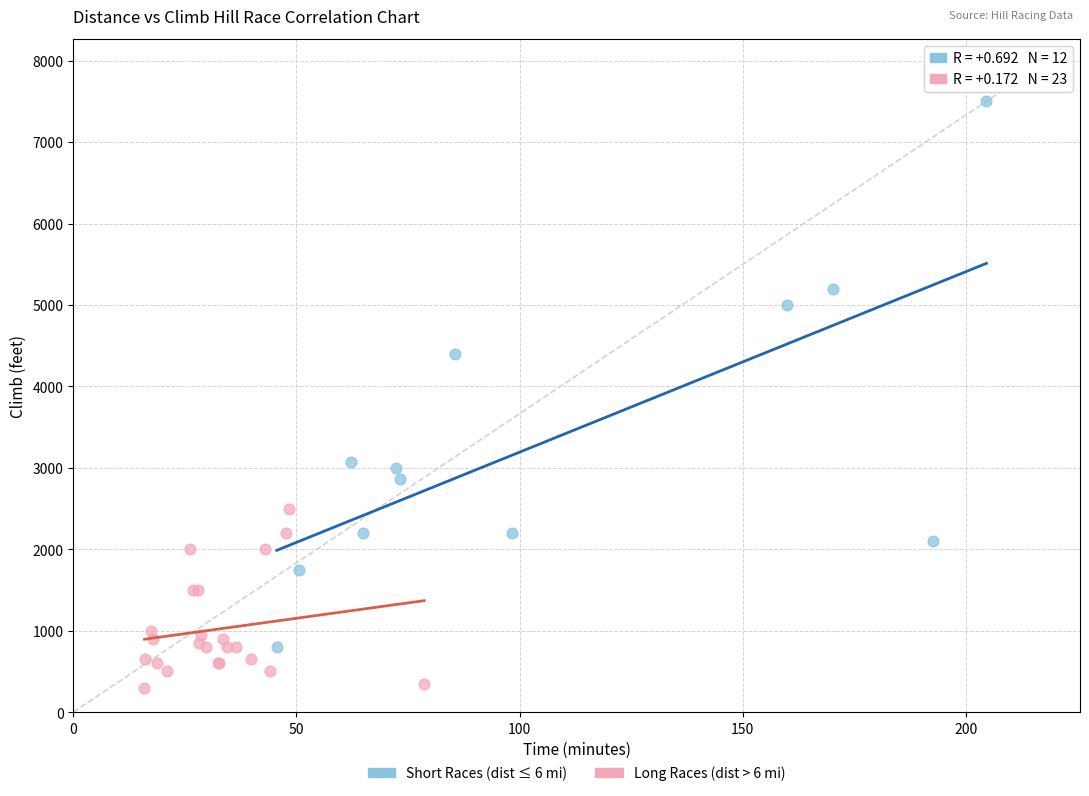

Which series reaches the minimum Y coordinate?

Long Races (dist > 6 mi)